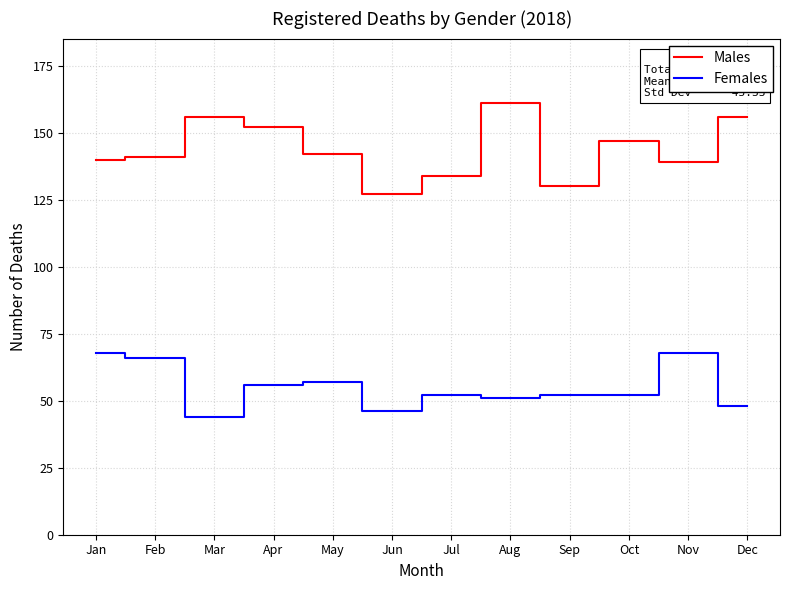

What is the difference between the highest and lowest values at Sep?

78